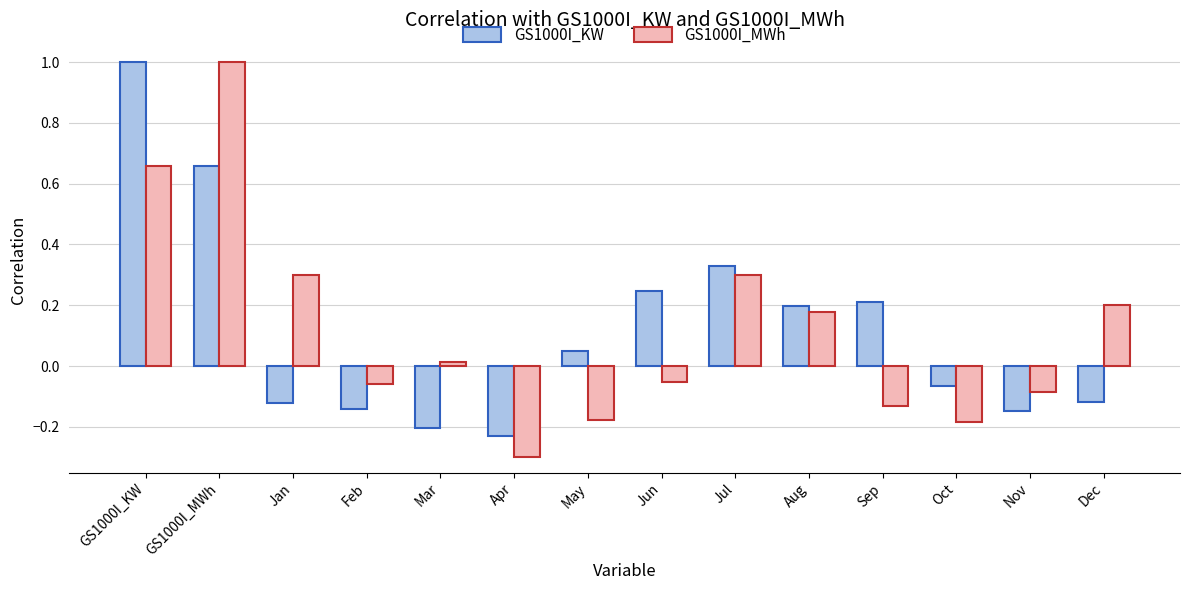

At how many categories does at least one series exceed 0?

10